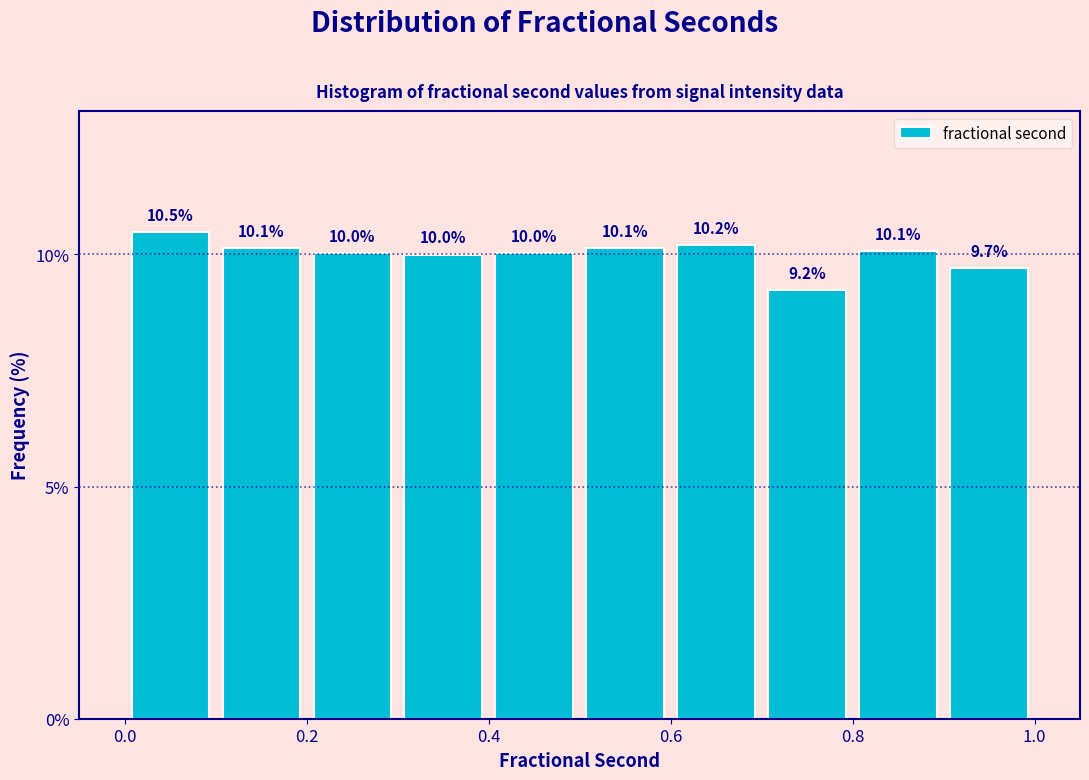

Which range on the x-axis has the tallest bar?

0.0 to 0.1